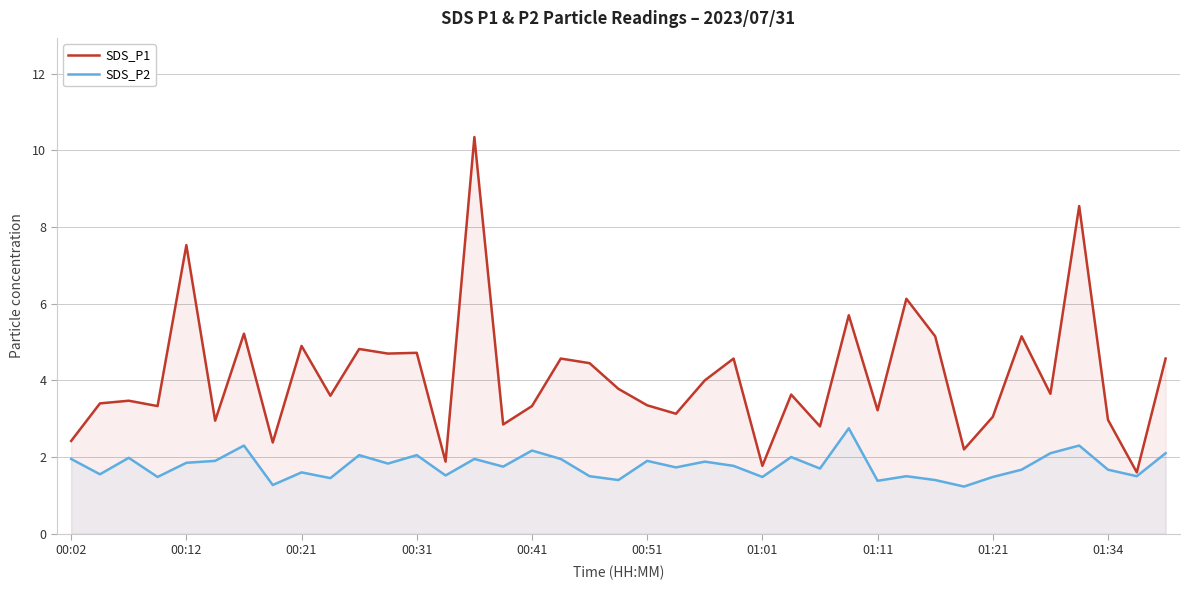

What is the total value across all series at 00:12?

9.4